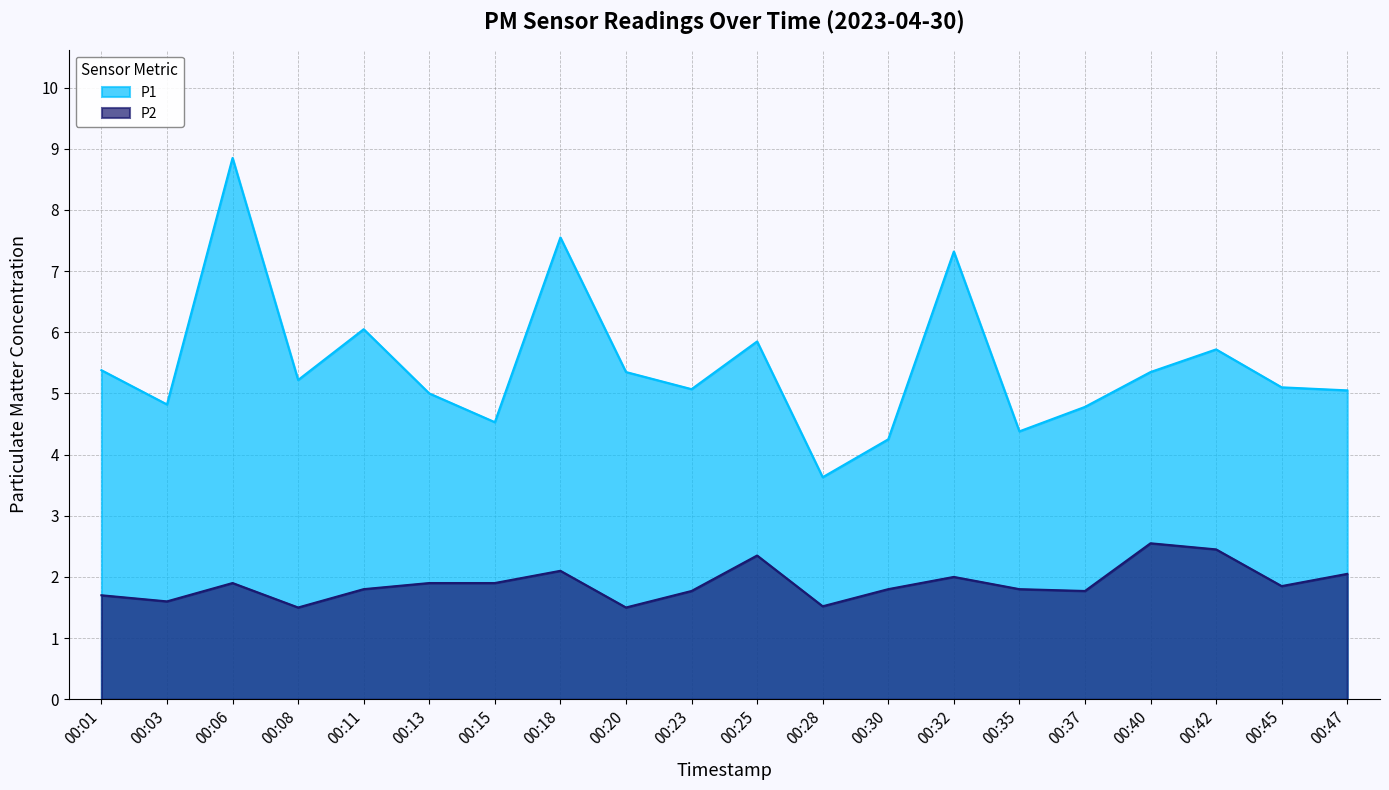

Rank the series by their maximum value, from highest to lowest.

P1, P2